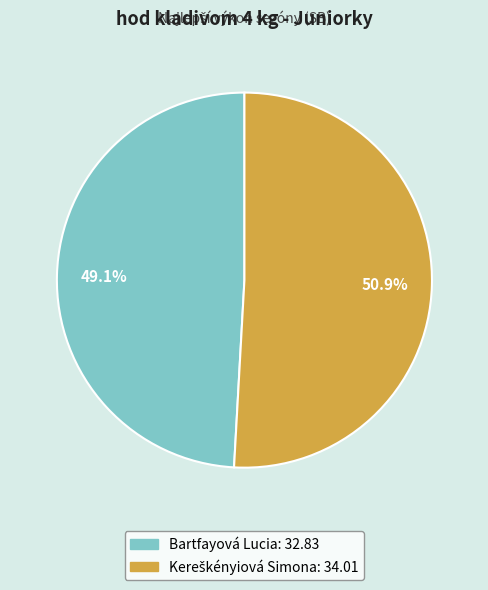

What portion of the pie excludes Bartfayová Lucia?

50.9%